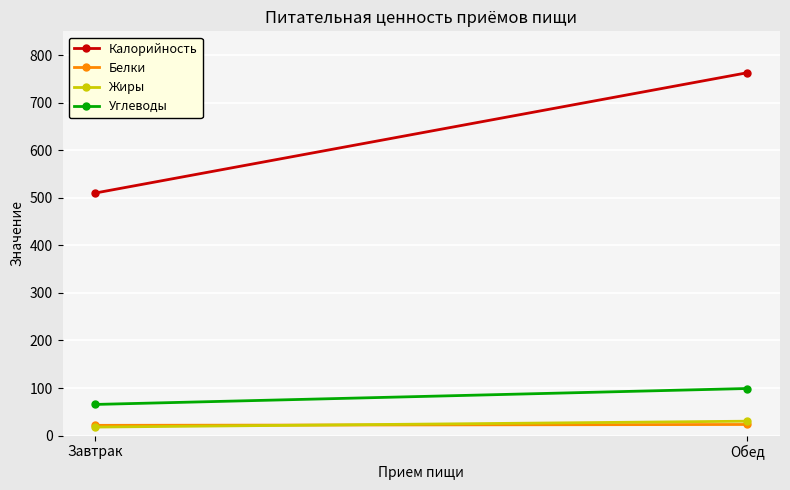

How many values in the Жиры series are below 30?

1